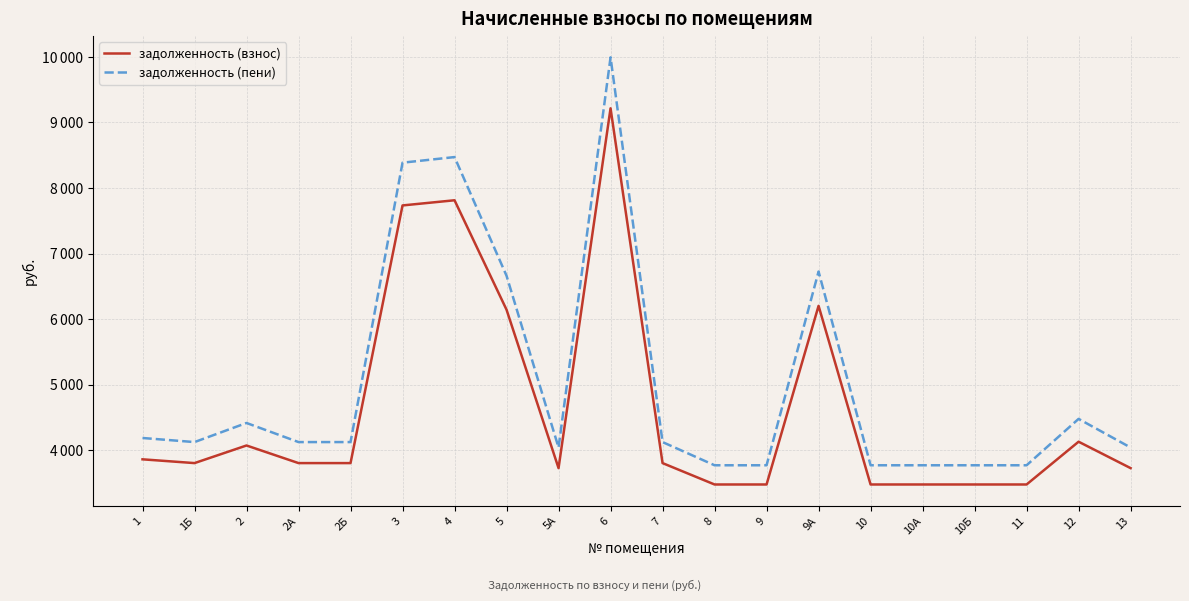

Does the chart display data point markers on the line(s)?

No